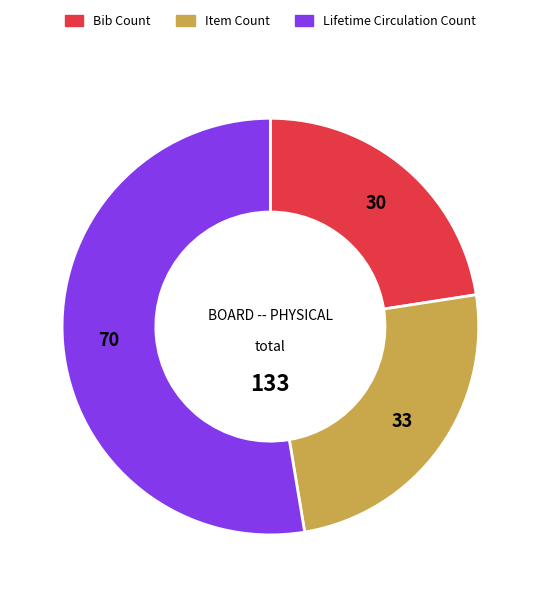

Is Lifetime Circulation Count the majority of the pie?

Yes